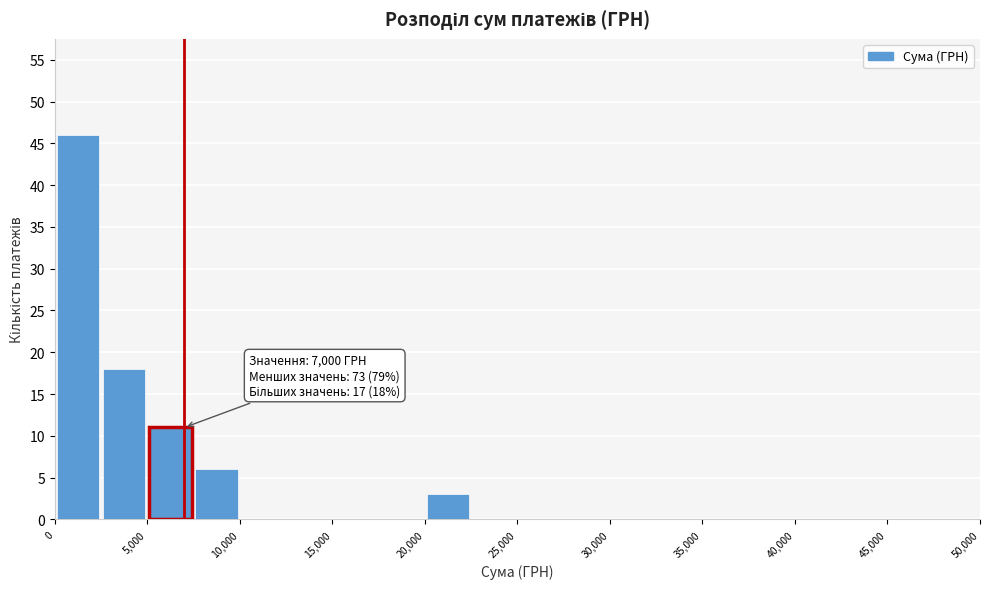

Over which range of the x-axis is the bar tallest?

0 to 2500